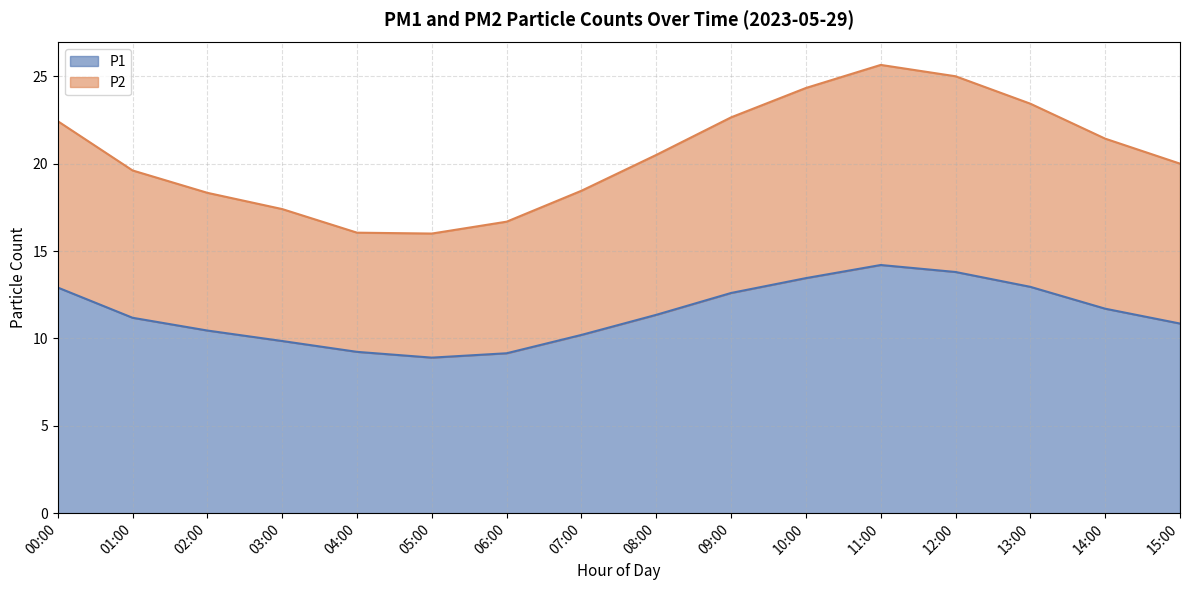

At which category does P1 reach its first local valley?

05:00